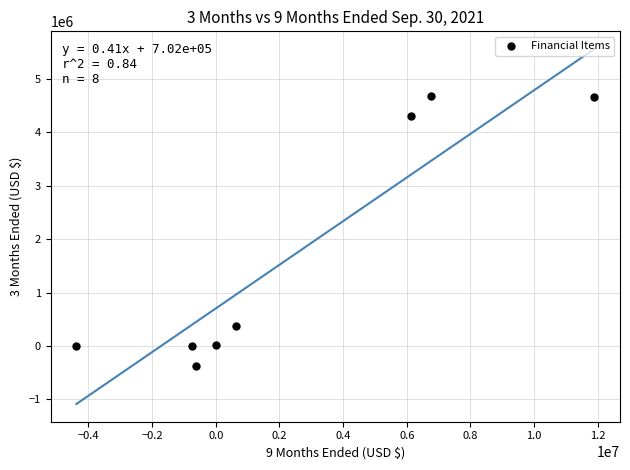

What Y value in the scatter plot is closest to 2149149?

381691